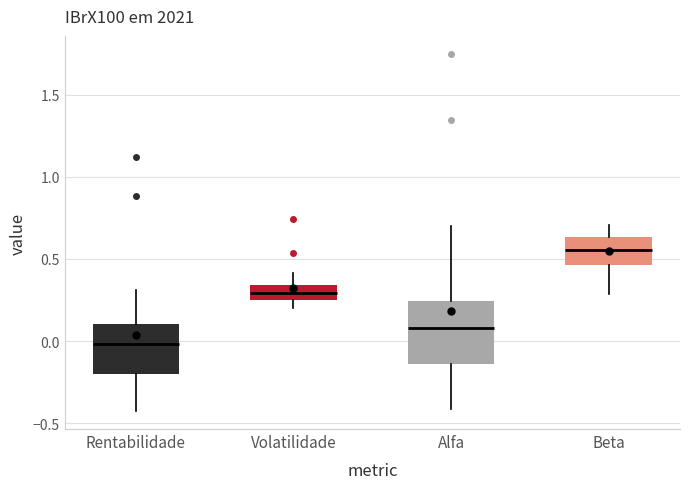

Where is the lower edge of the box for Beta on the y-axis? The values are not printed on the chart, so give them approximately, as read against the axis.

0.45